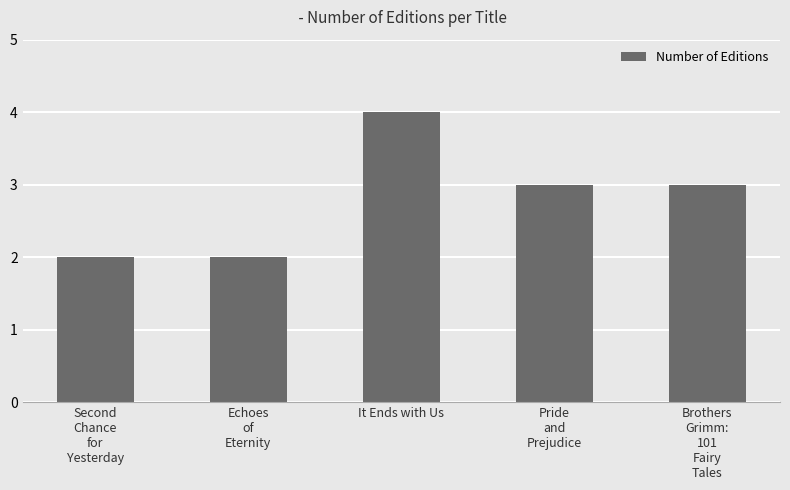

What is the greatest value displayed?

4